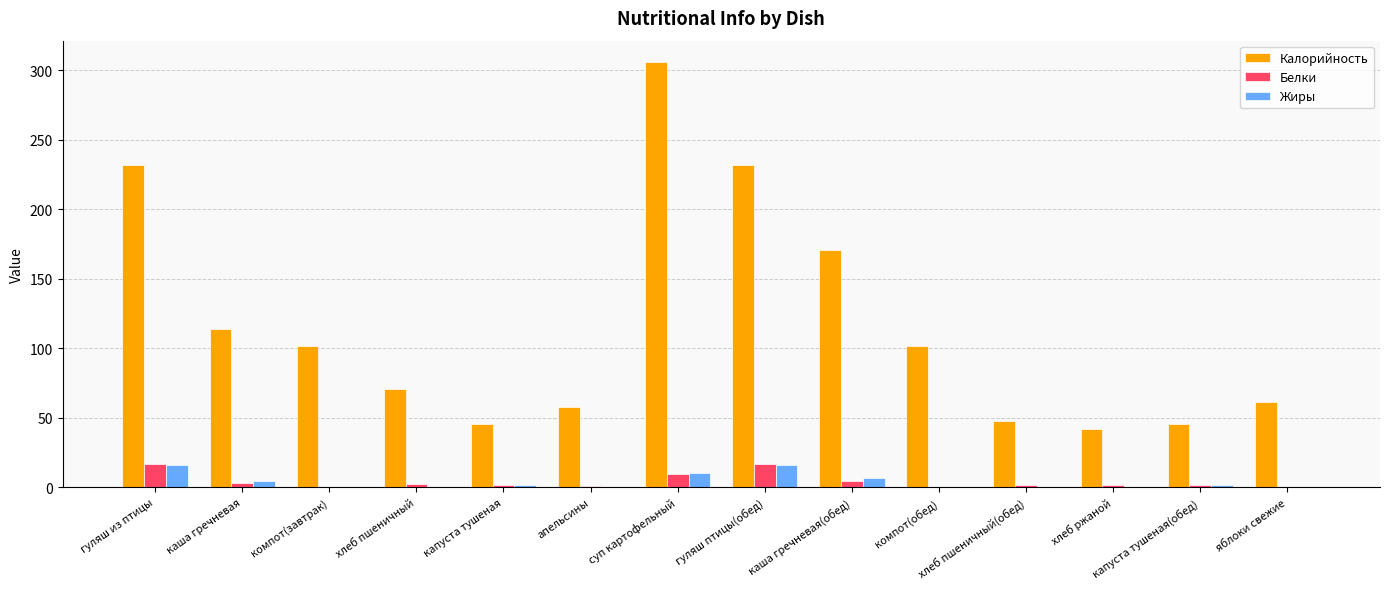

What is the sum of all Белки values?

61.9